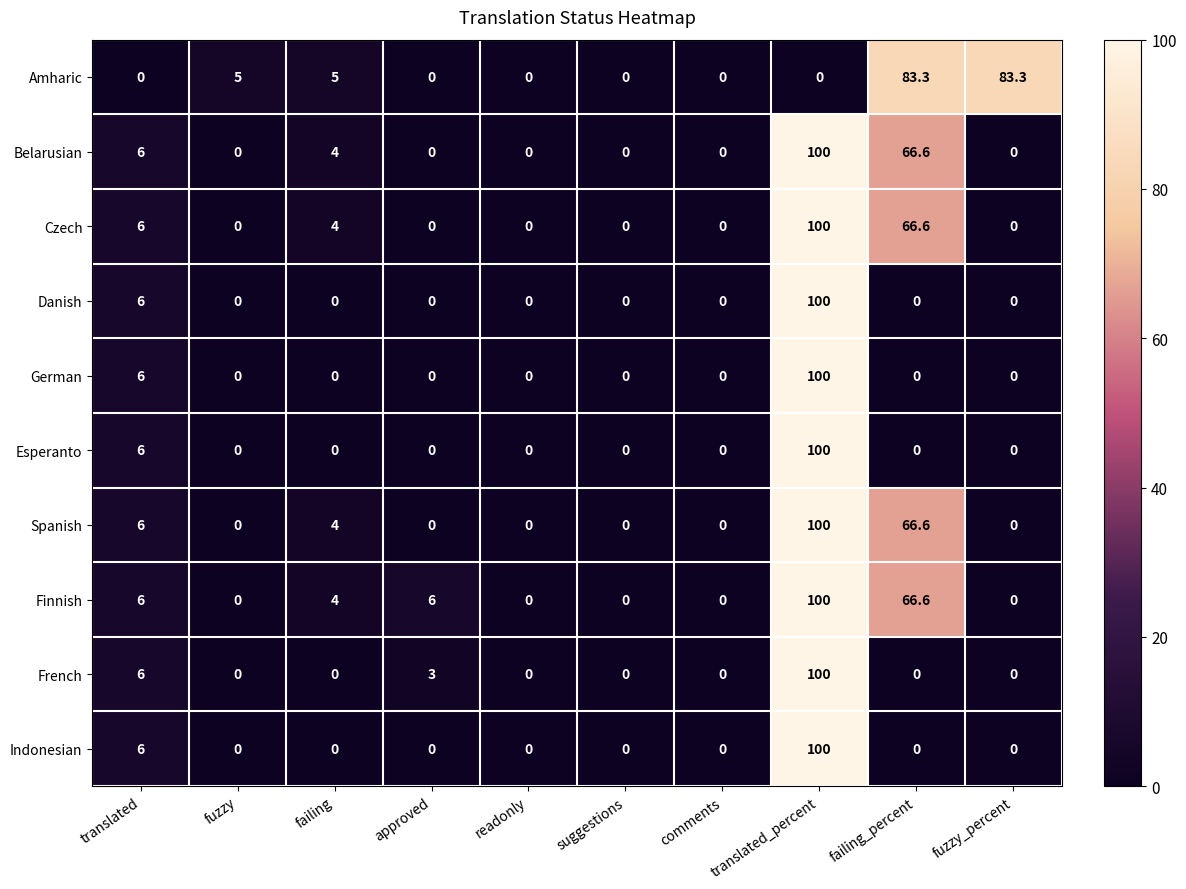

Is it true that Czech equals 65.9 at fuzzy_percent?

False